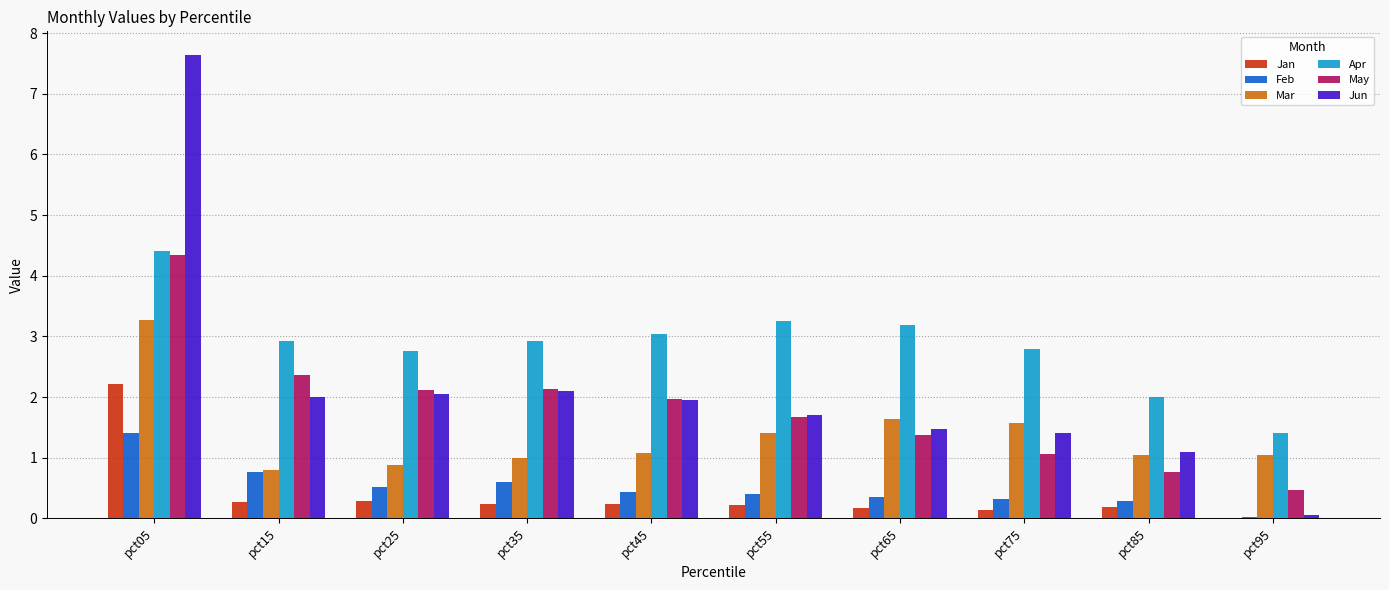

Which series changed the most between pct05 and pct25?

Jun